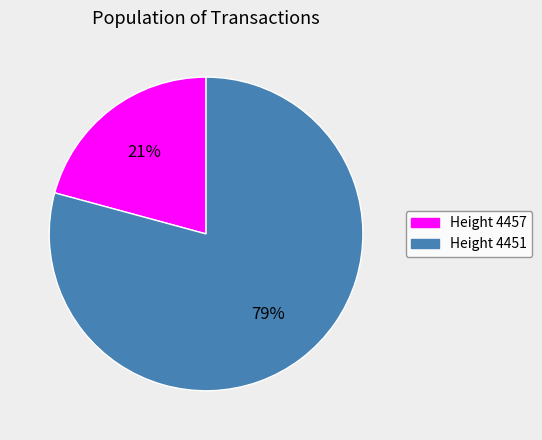

To the nearest percent, what is the combined percentage of Height 4451 and Height 4457?

100%